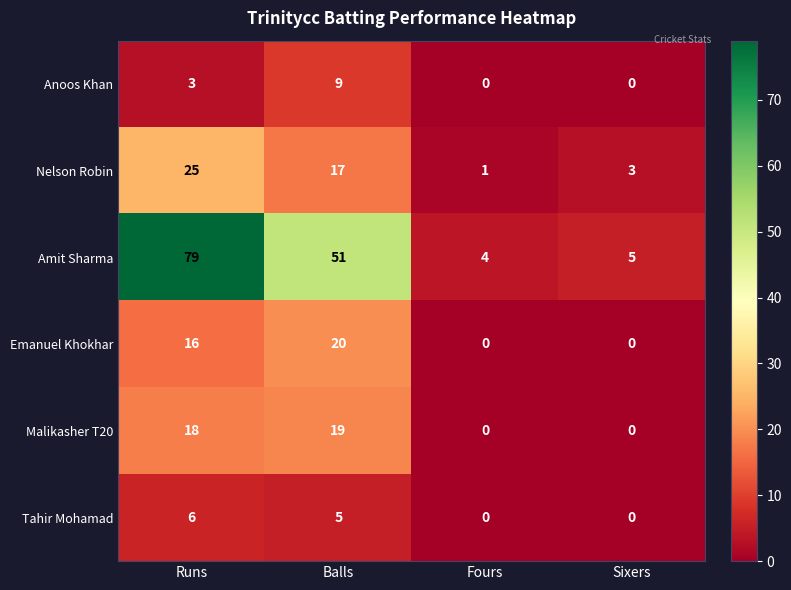

Between Fours and Sixers, which series saw the biggest shift?

Nelson Robin